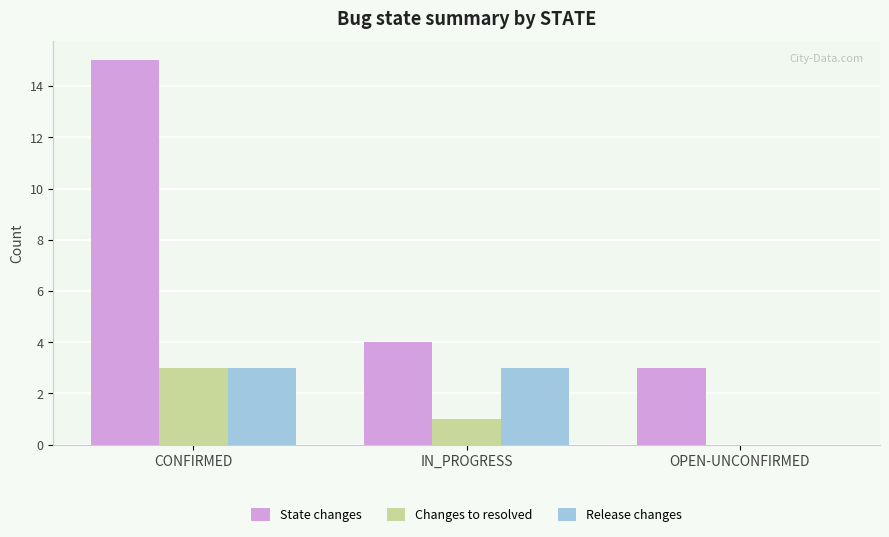

At which category does the chart reach its peak across all series?

CONFIRMED